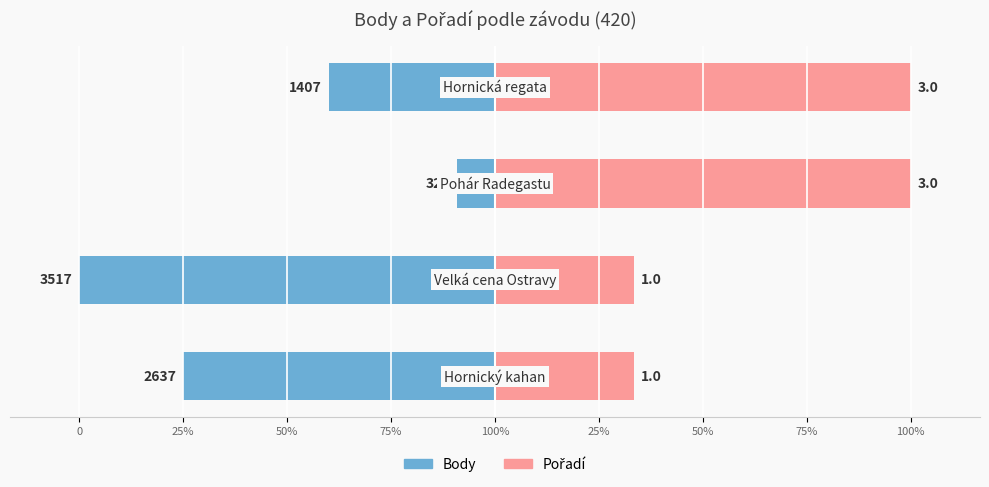

Is it true that Pořadí equals 10.8 at 75%?

False